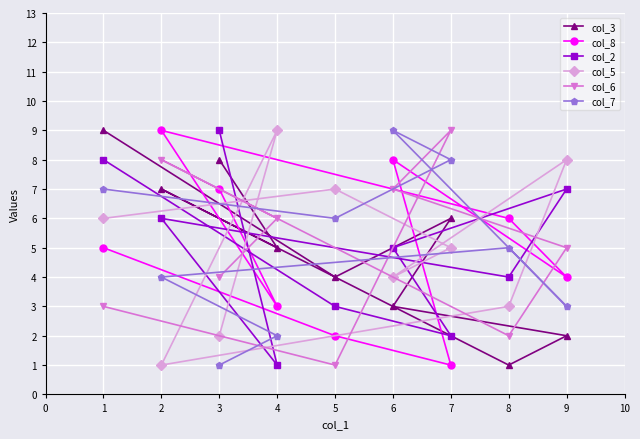

Between 1 and 8, which series saw the biggest shift?

col_3